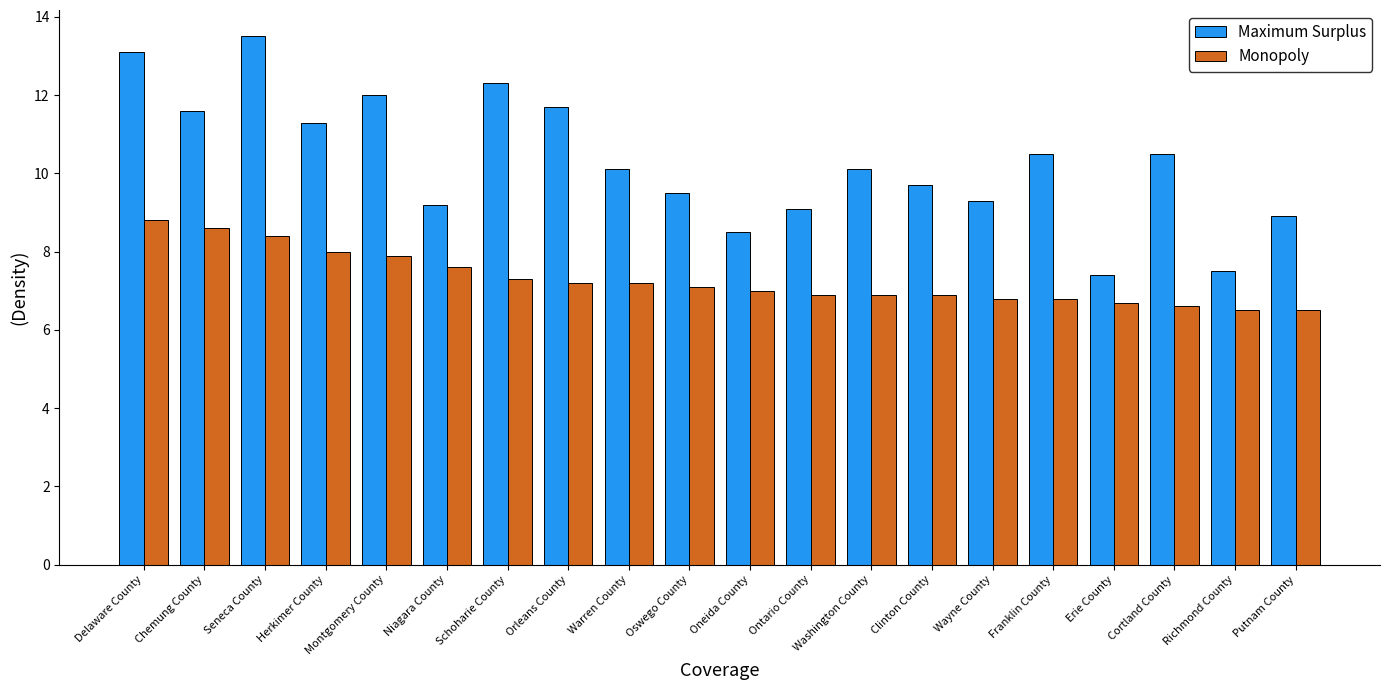

Count the number of data series in this chart.

2